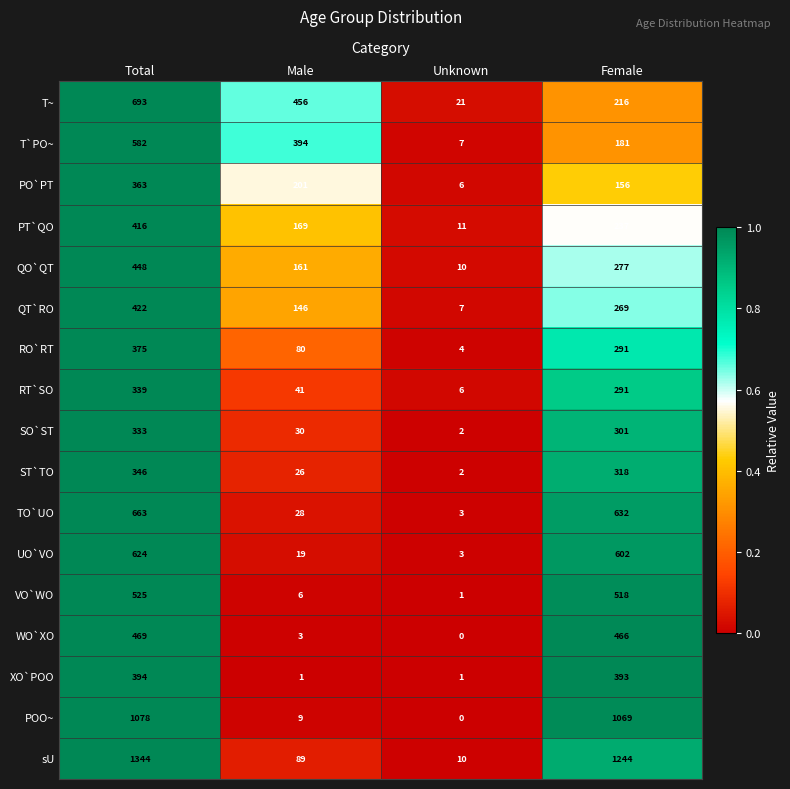

What is the difference between the highest and lowest values at Female?

1088